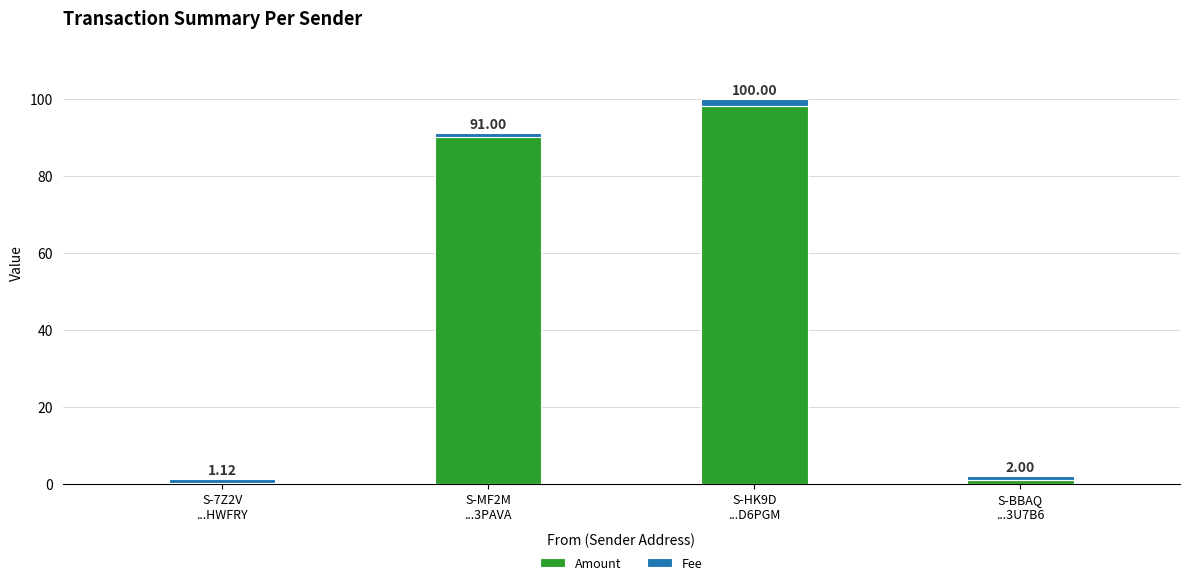

What are all the series names shown in the legend?

Amount, Fee